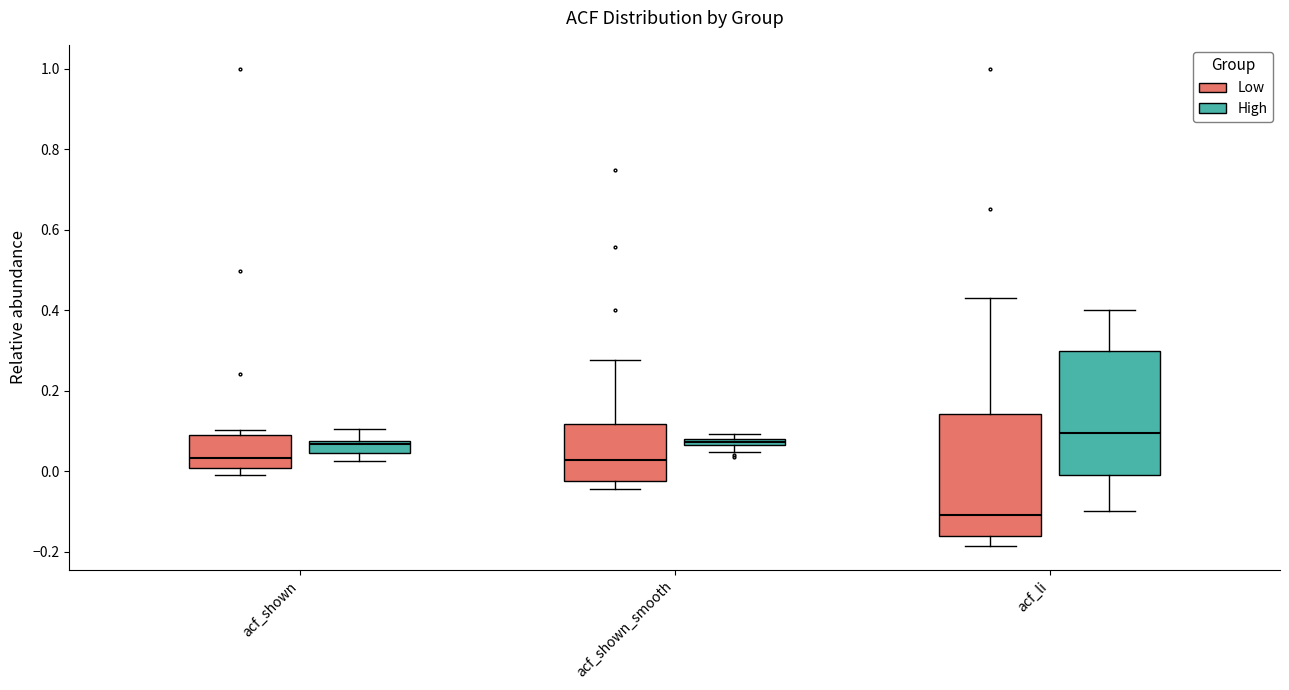

Which box has the highest median line?

acf_li (High)